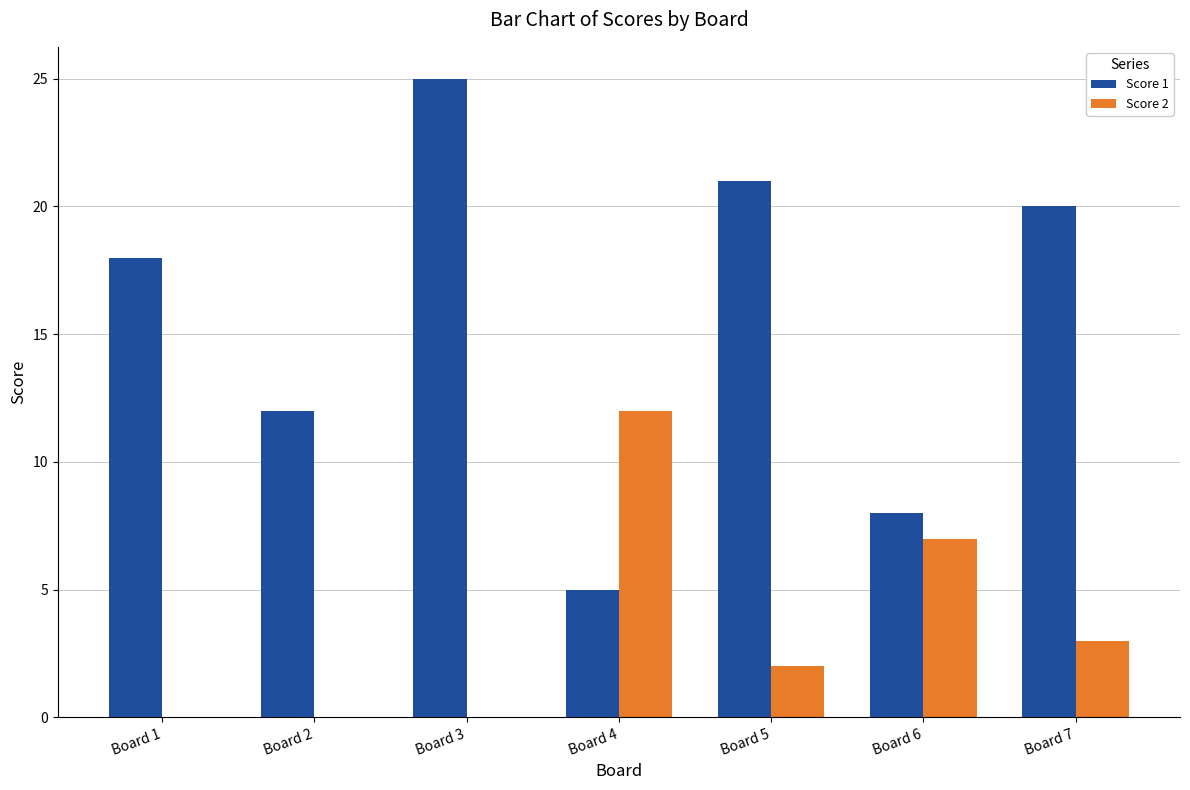

Count the number of data series in this chart.

2